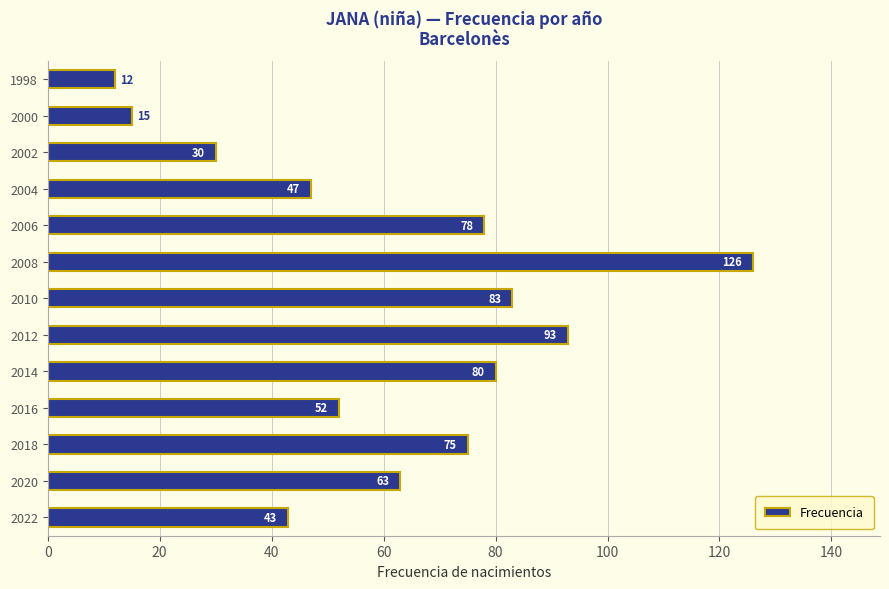

What is the change in value from 2014 to 2008?

+46